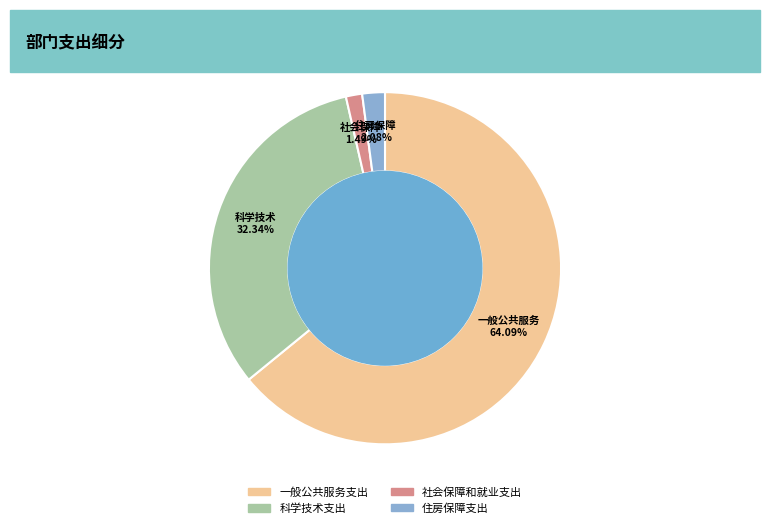

What percentage is the 住房保障支出 slice, to the nearest percent?

2%